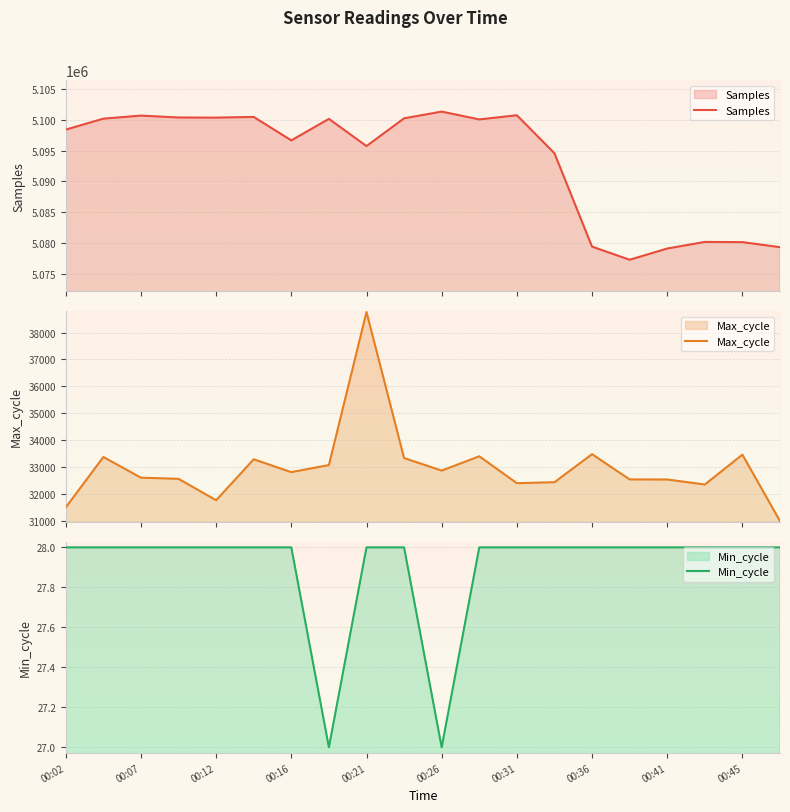

What is the average value of the Min_cycle series?

28